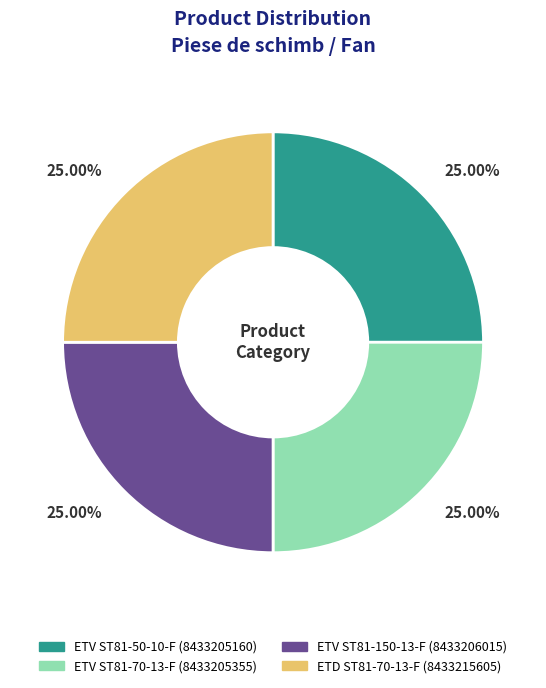

Does any single category account for the majority?

No